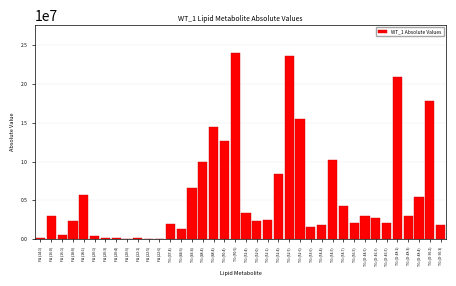

How many distinct data groups are displayed?

1